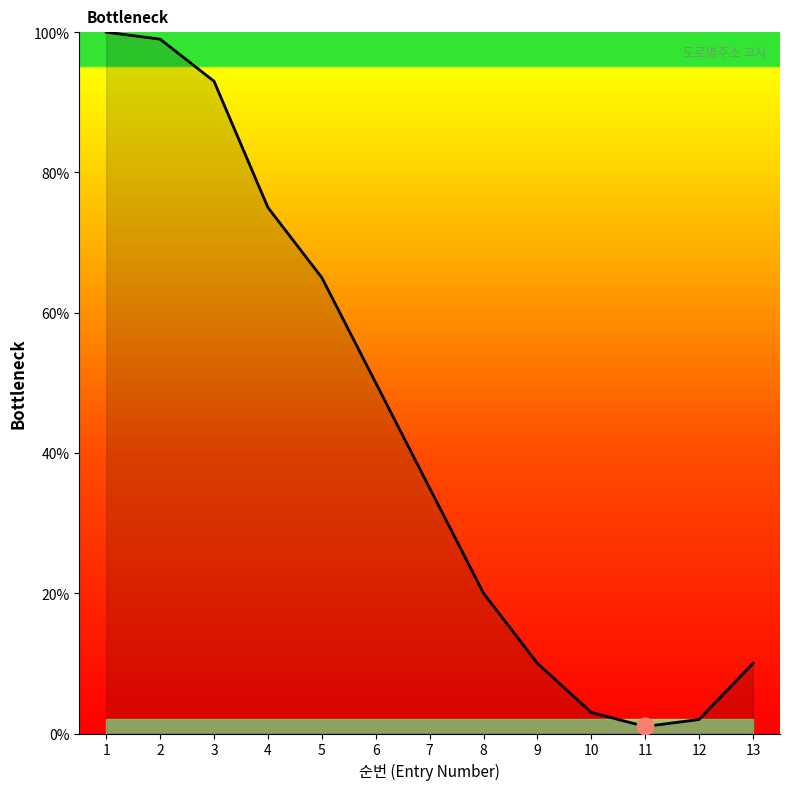

Is it true that the value at 4 is 103?

False